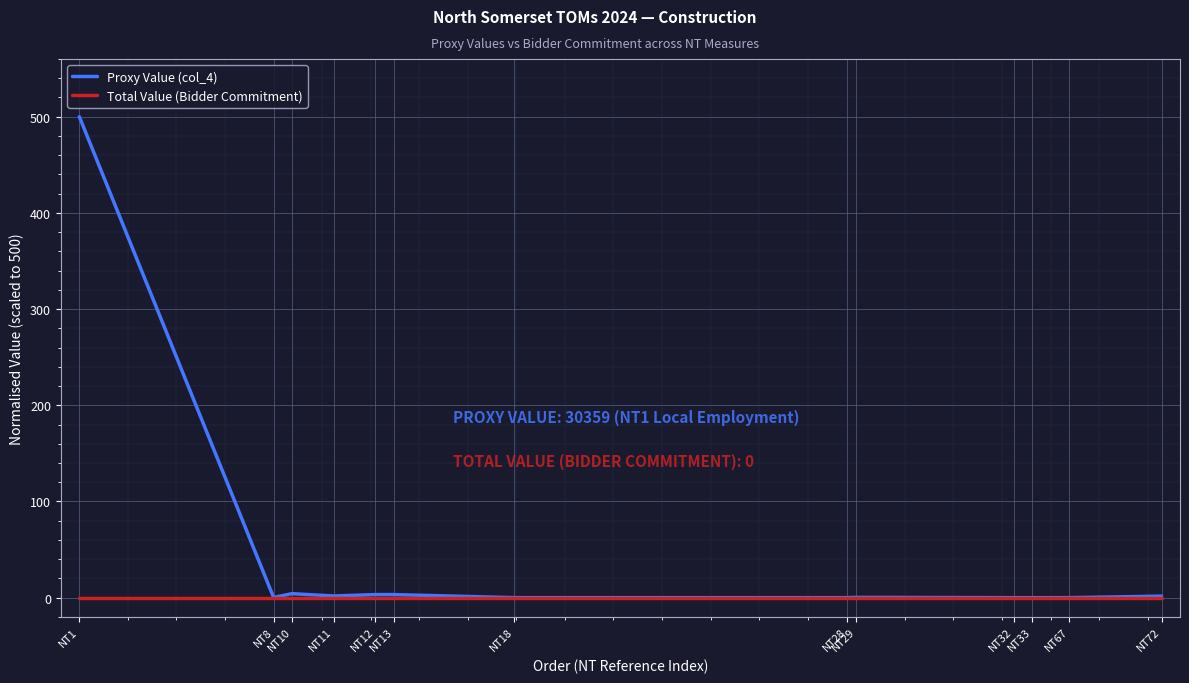

Which series has the largest range (max minus min)?

Proxy Value (col_4)